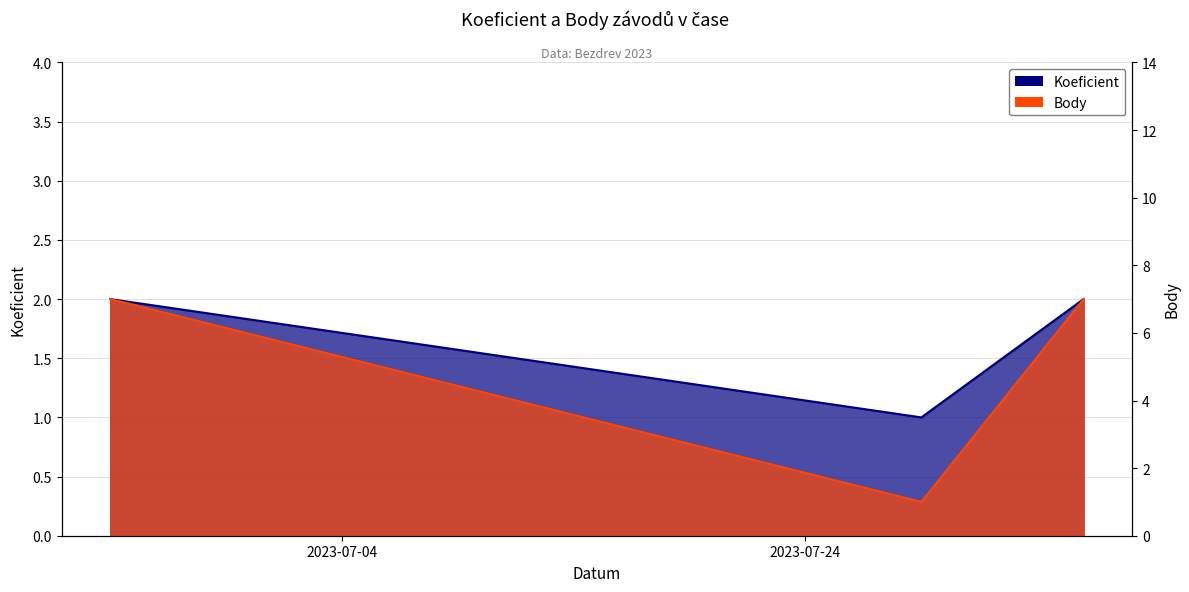

Is it true that Body equals 7 at 2023-06-24?

True